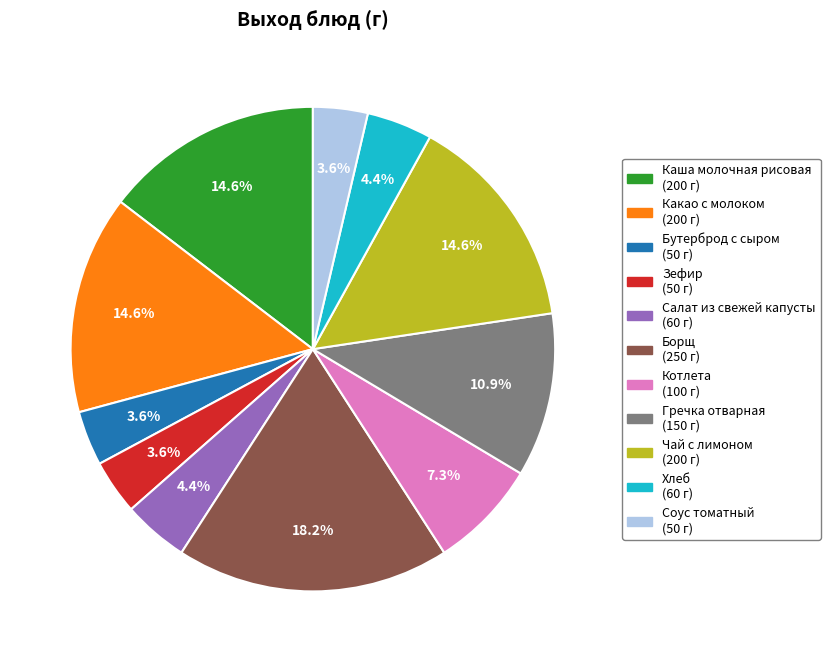

How much of the chart is everything except Какао с молоком?

85.4%